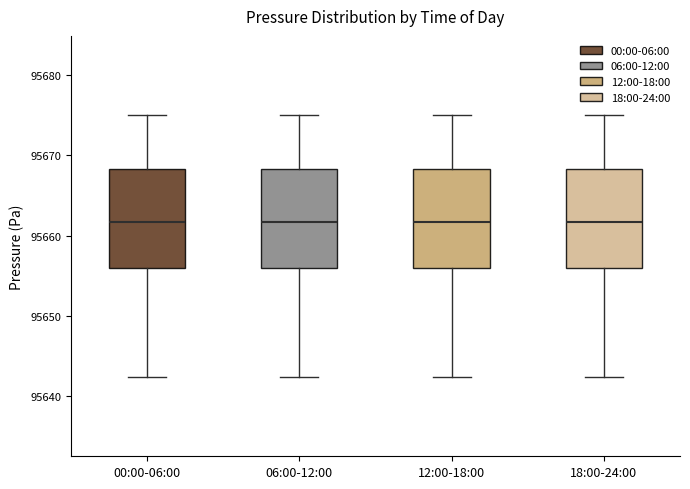

Reading left to right, read every box against the y-axis: the position of its median line, the range the box covers, and the ends of its whiskers. The values are not printed on the chart, so give them approximately, as read against the axis.

00:00-06:00: median 95662, box 95656 to 95668, whiskers 95642 to 95675
06:00-12:00: median 95662, box 95656 to 95668, whiskers 95642 to 95675
12:00-18:00: median 95662, box 95656 to 95668, whiskers 95642 to 95675
18:00-24:00: median 95662, box 95656 to 95668, whiskers 95642 to 95675